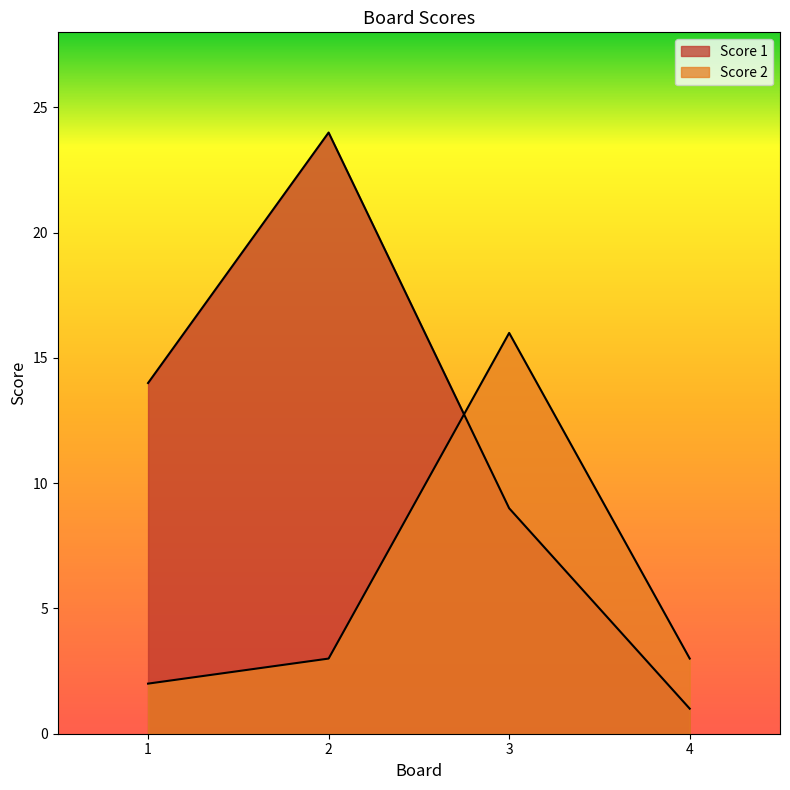

At how many categories does at least one series exceed 11?

3